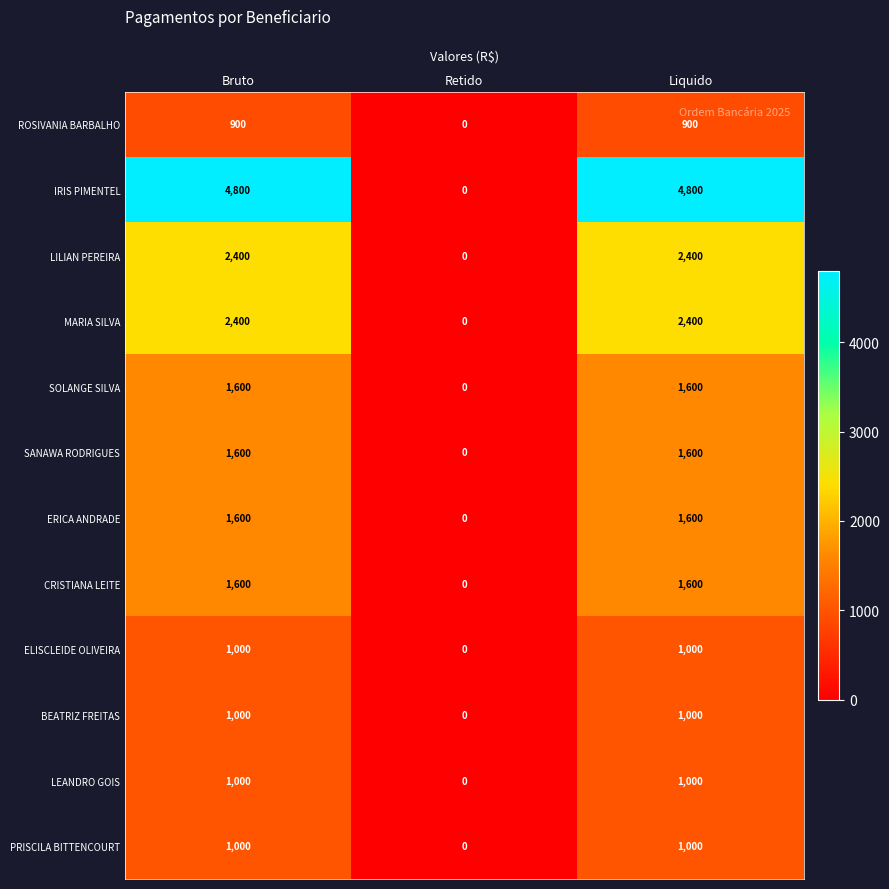

Between Retido and Liquido, which series saw the biggest shift?

IRIS PIMENTEL